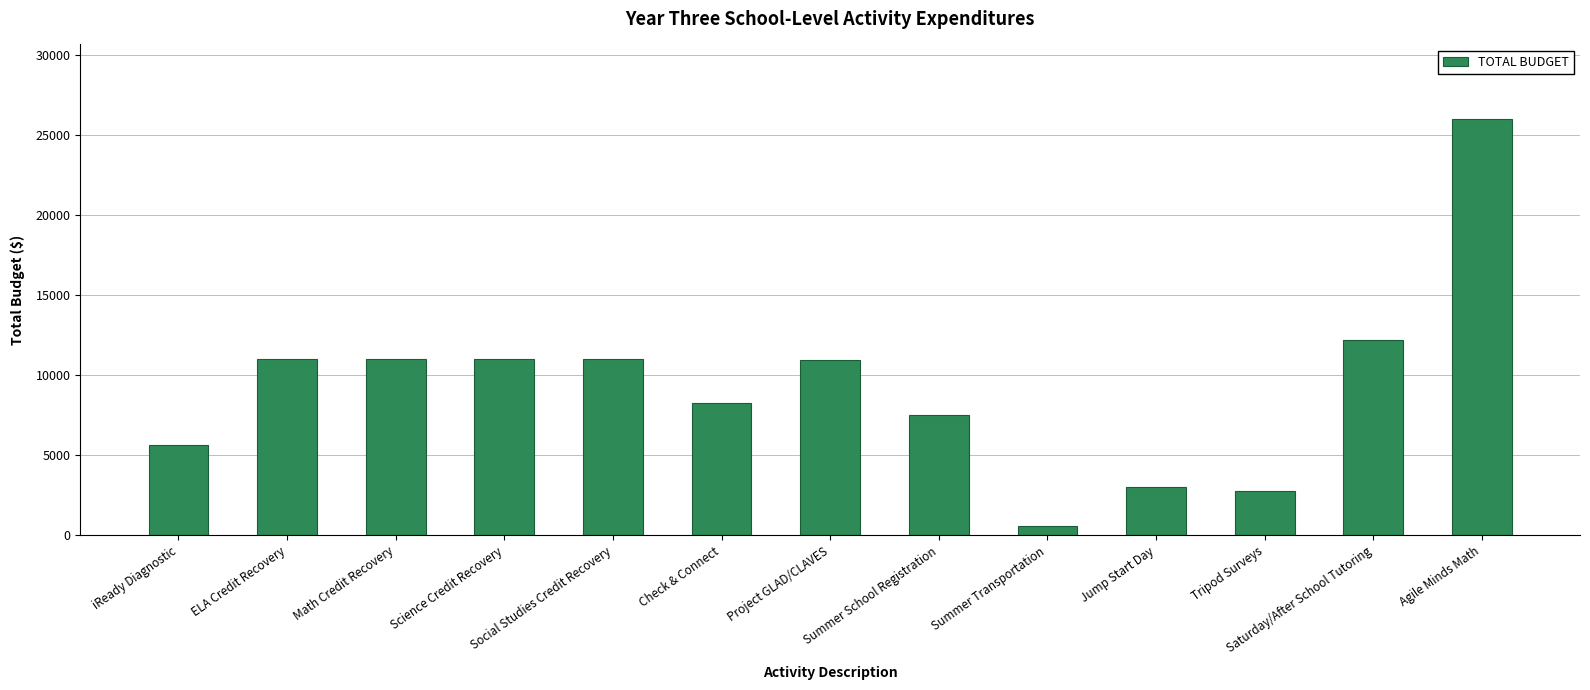

What is the difference between the maximum and minimum values?

25400